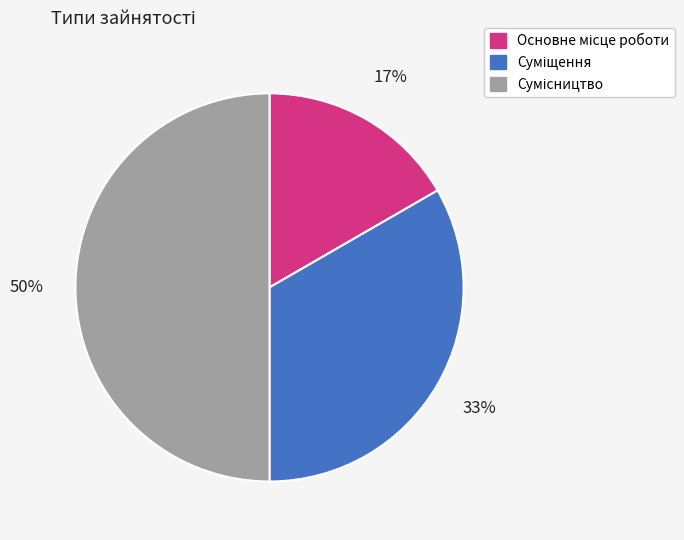

Count the number of slices in the pie.

3